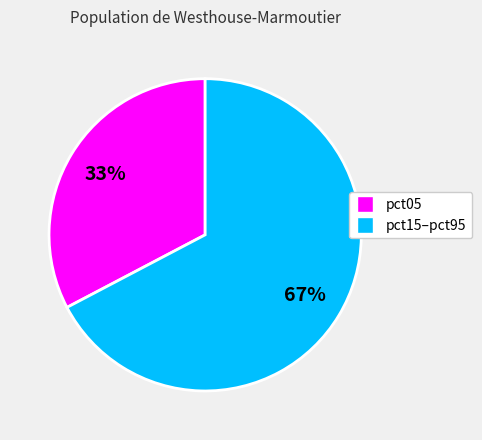

How many slices are in this pie chart?

2